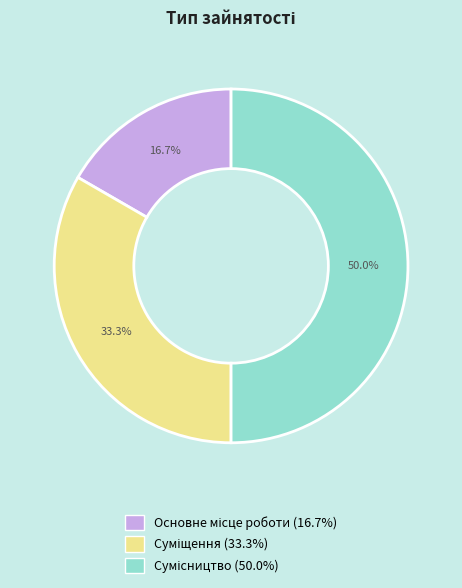

How many slices are in this pie chart?

3